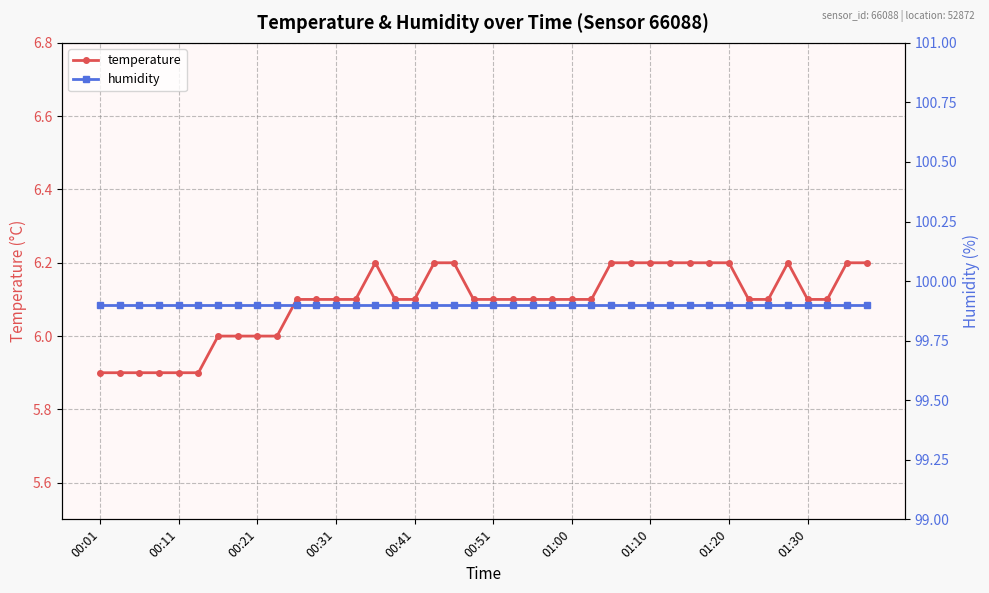

What are all the series names shown in the legend?

temperature, humidity